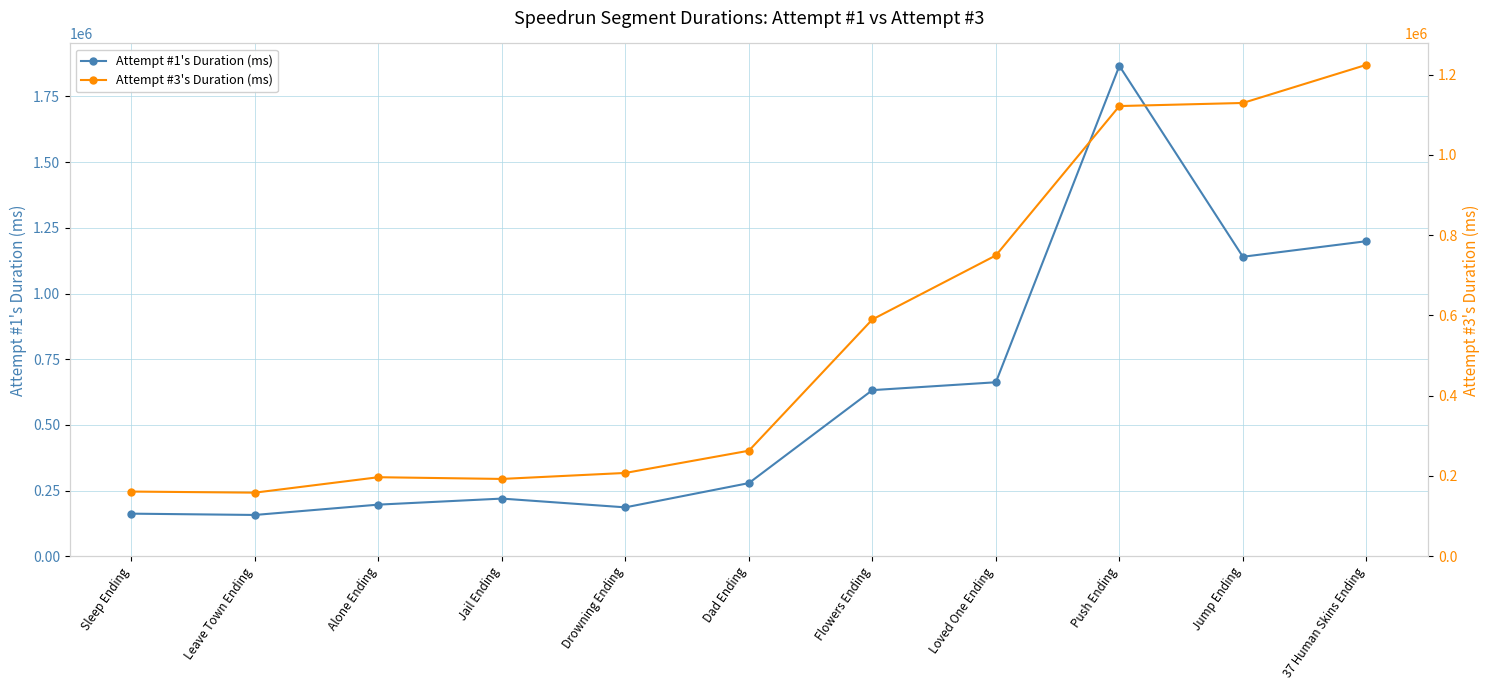

Is this an area chart (filled region under the line)?

No